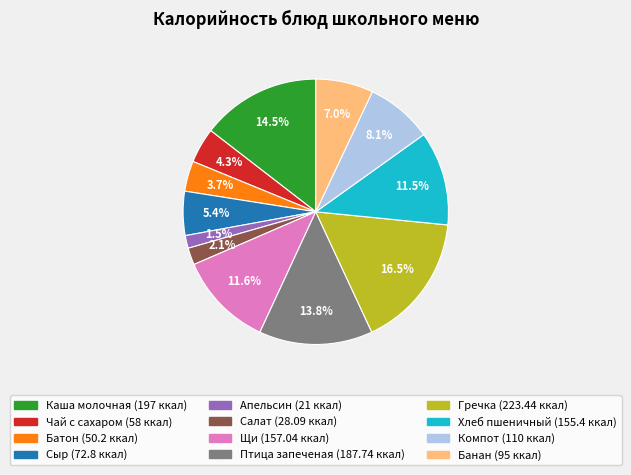

To the nearest percent, what is the difference between the largest and smallest slice percentages?

15%